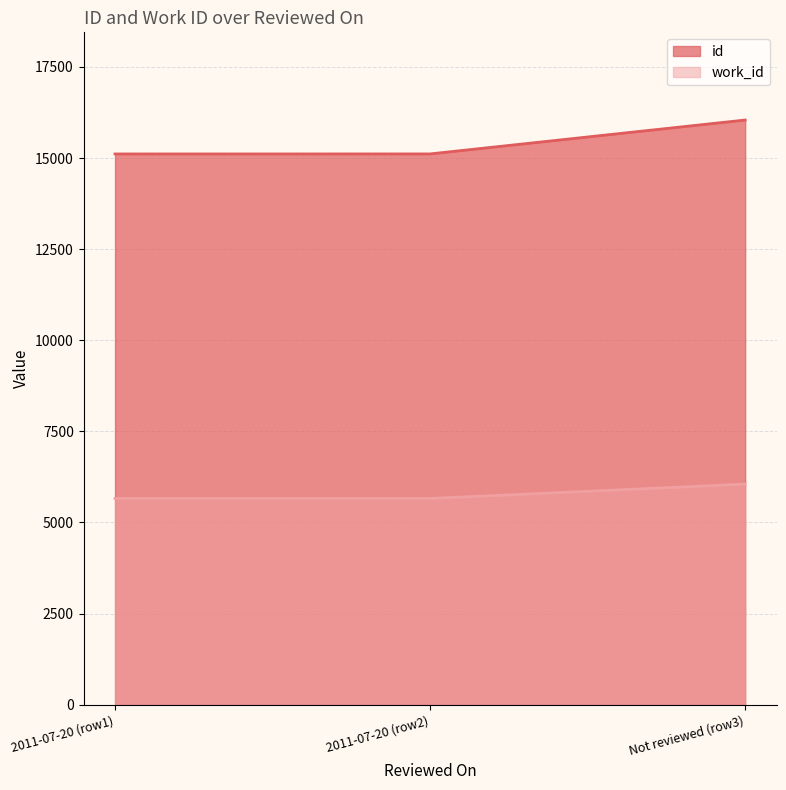

Reading left to right, extract all data points from this chart.

id: 15112	15113	16043
work_id: 5658	5658	6053